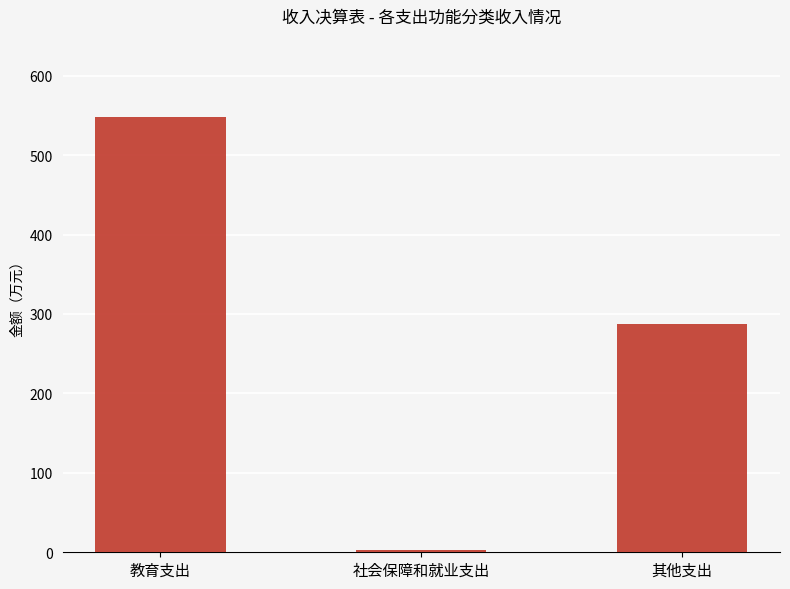

Which label corresponds to the smallest value in the chart?

社会保障和就业支出